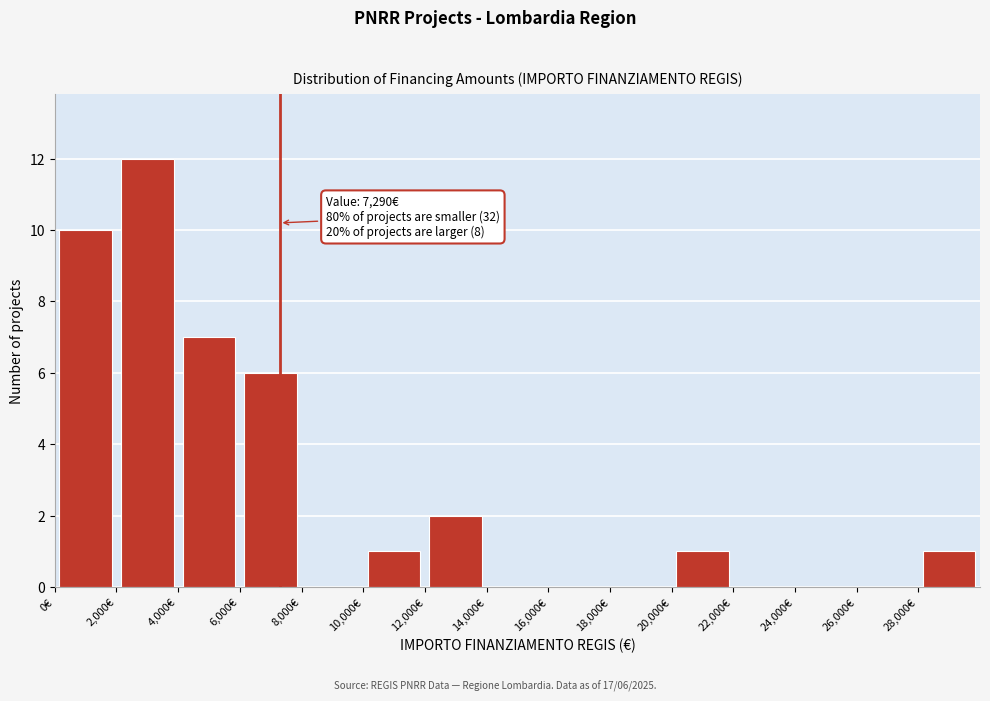

Over which range of the x-axis is the bar tallest?

2000 to 4000